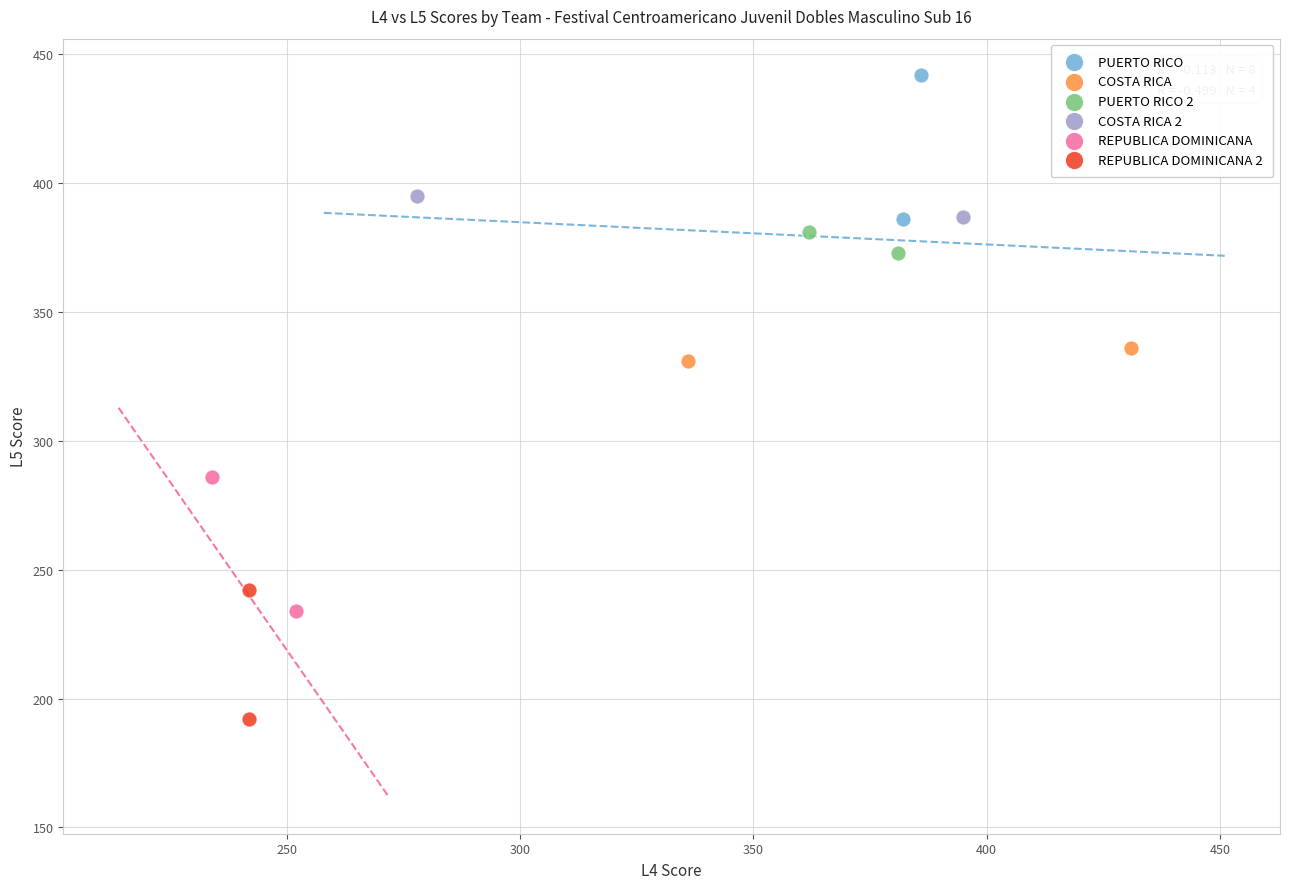

Which series contains the highest Y value?

PUERTO RICO